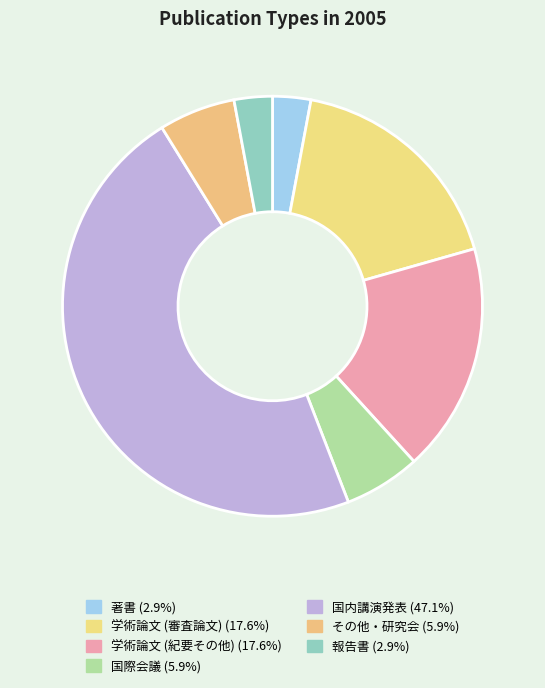

Is there any slice that represents more than half of the pie?

No